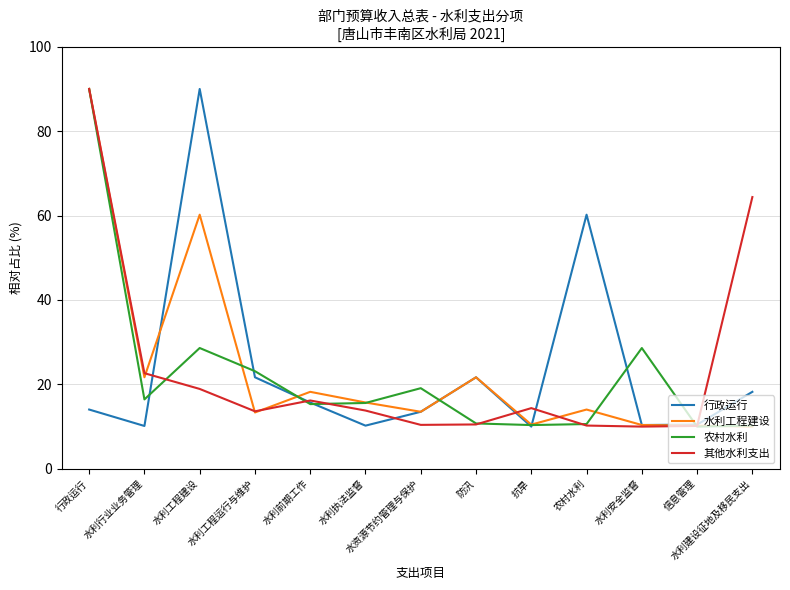

The 其他水利支出 series shows 10.5 at 防汛. True or false?

True